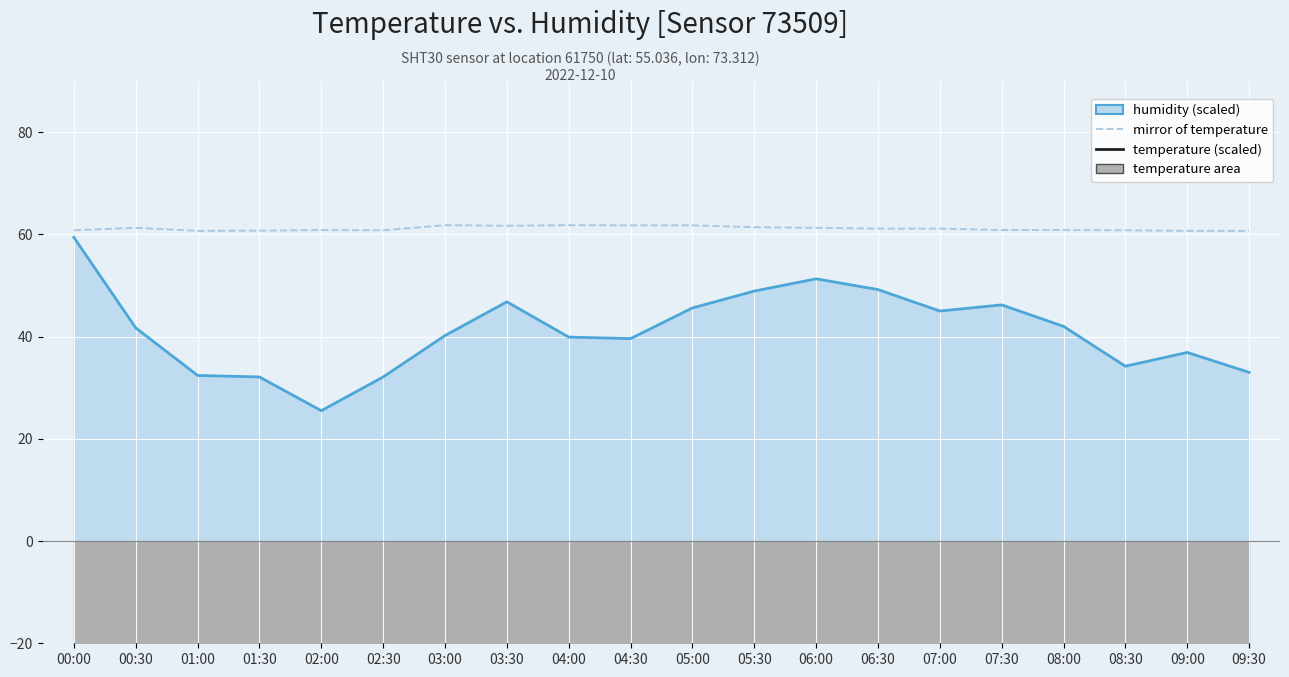

Is it true that temperature (line) equals -61.4 at 05:30?

True